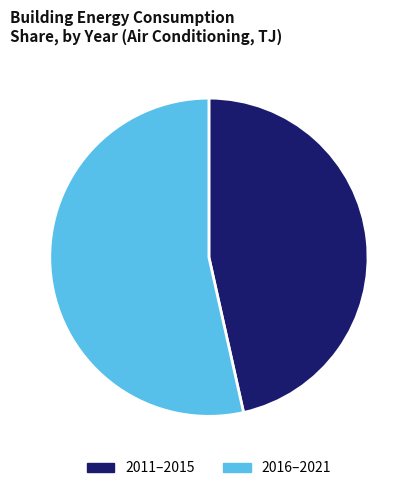

True or false: 2016–2021 accounts for 53% of the total.

True